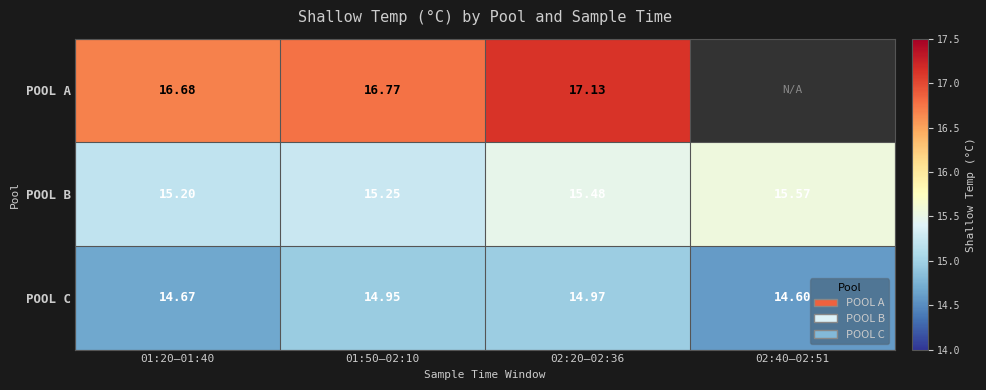

Which has a higher value, 02:20–02:36 or 01:20–01:40?

02:20–02:36